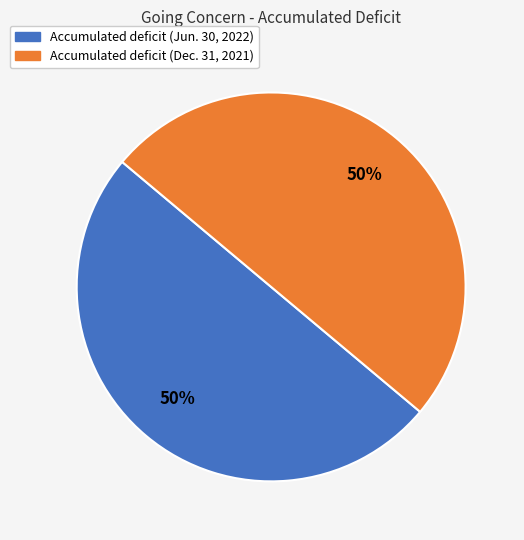

Approximately how many times larger is the value at Accumulated deficit (Dec. 31, 2021) compared to Accumulated deficit (Jun. 30, 2022)?

1.0